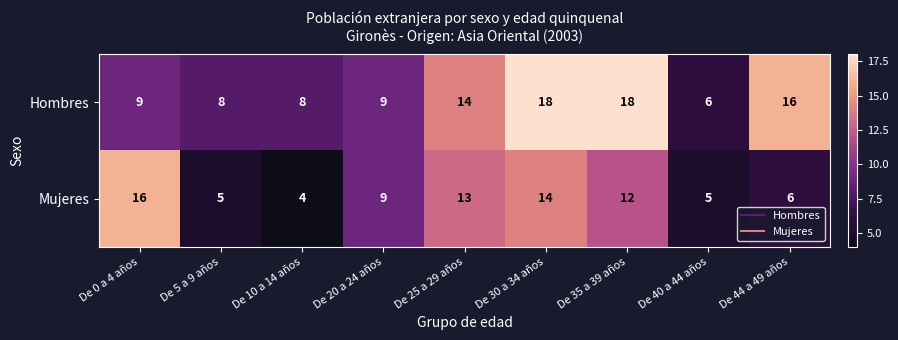

At De 40 a 44 años, list the series in order from largest to smallest.

Hombres, Mujeres